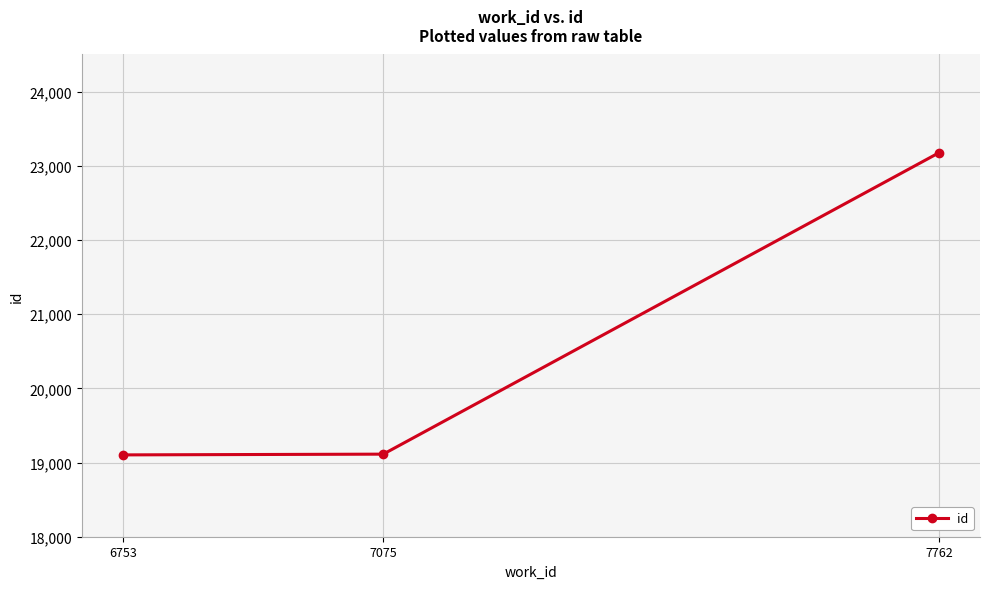

At which label is the value closest to 21140?

7075